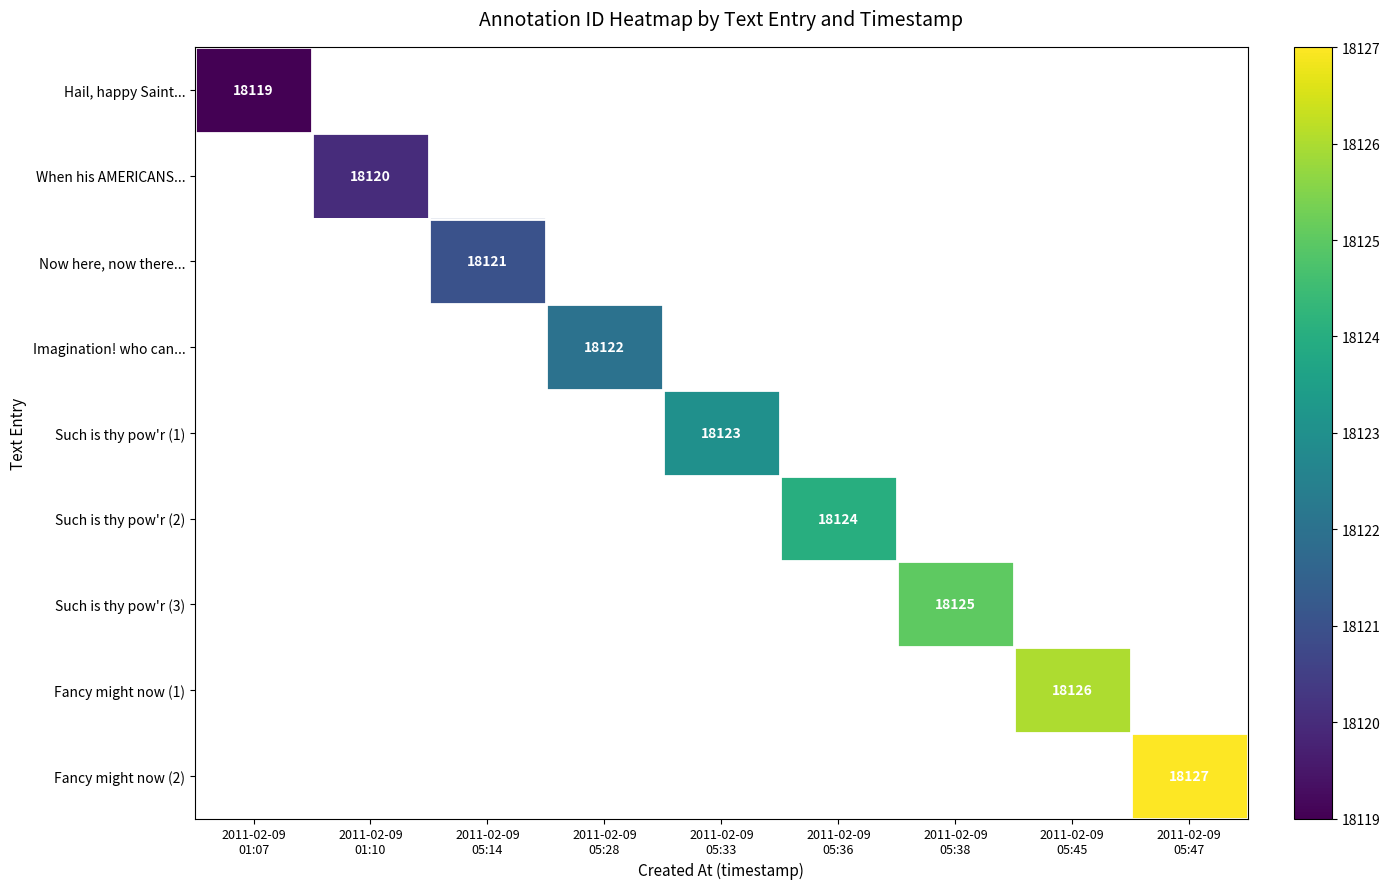

How many values in Hail, happy Saint... are above zero?

1